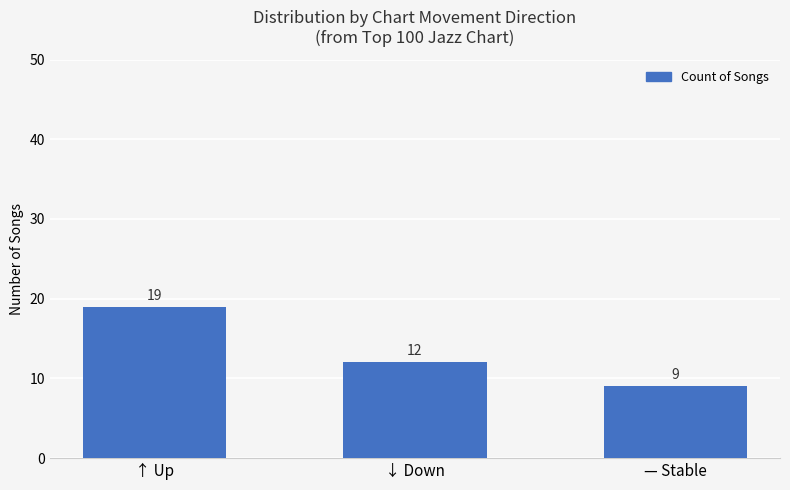

How many bars are there in total?

3